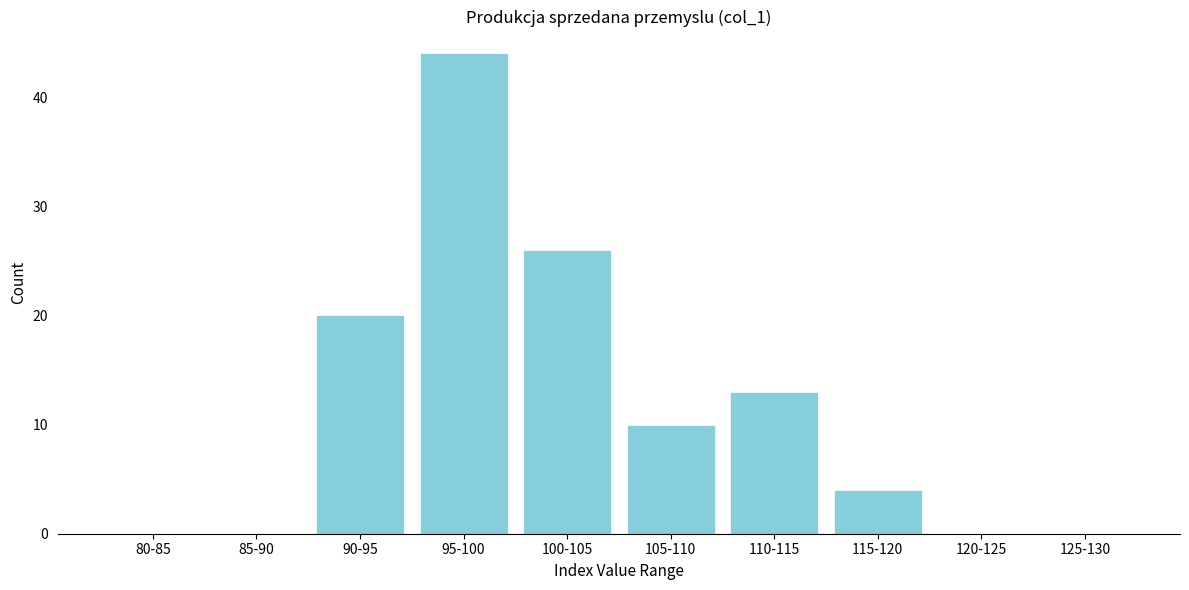

Reading left to right, list all the values displayed in this chart.

80-85=0	85-90=0	90-95=20	95-100=44	100-105=26	105-110=10	110-115=13	115-120=4	120-125=0	125-130=0